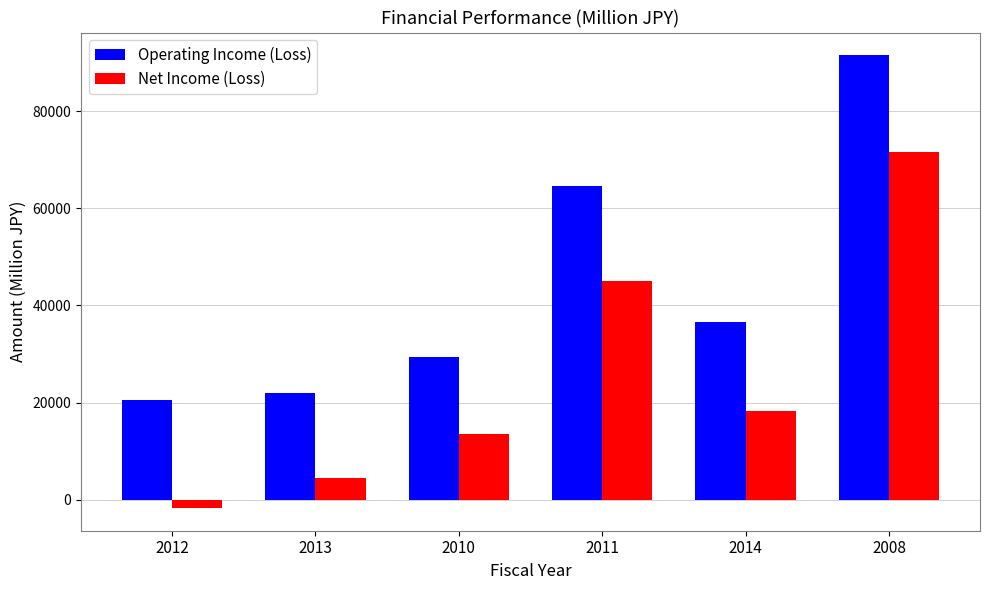

List the series in order of their overall mean, lowest first.

Net Income (Loss), Operating Income (Loss)